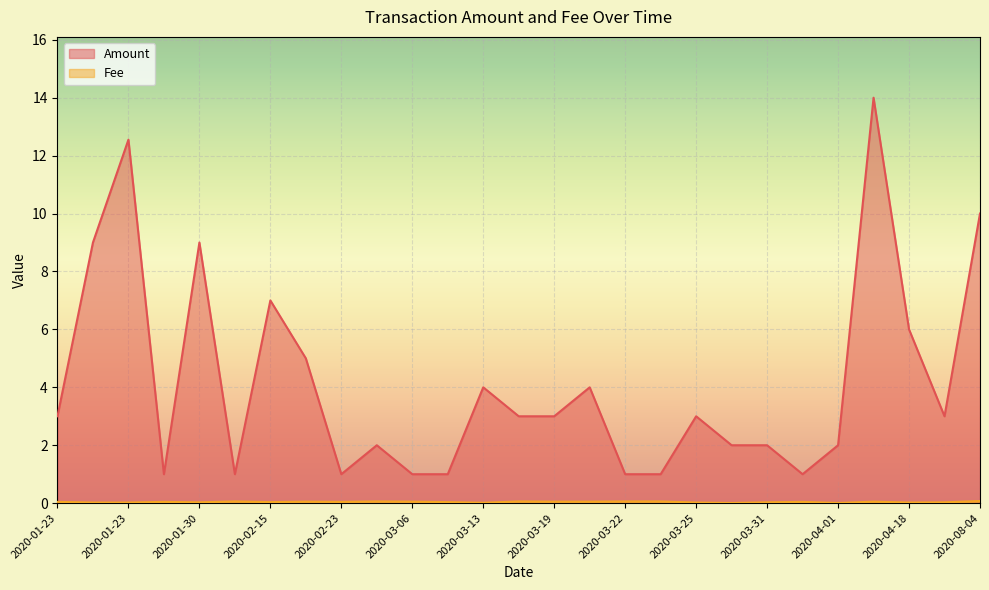

Does the chart display data point markers on the line(s)?

No